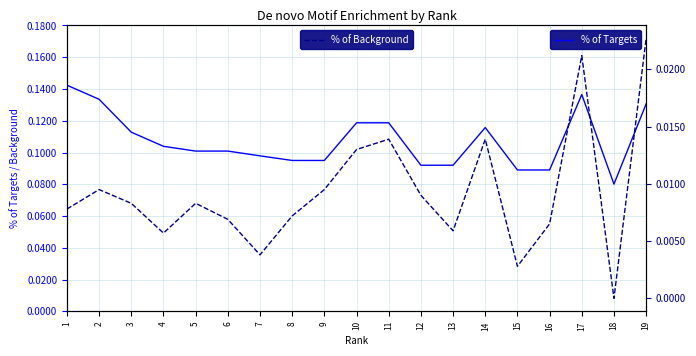

At which category does % of Targets reach its first local valley?

18